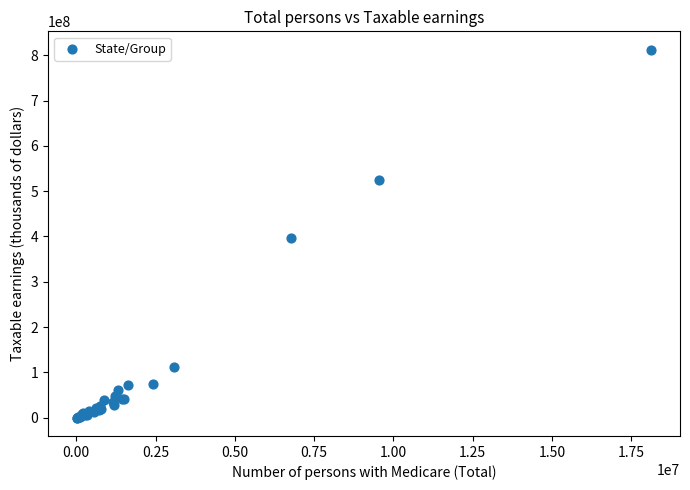

What Y value in the scatter plot is closest to 406222405?

395687895